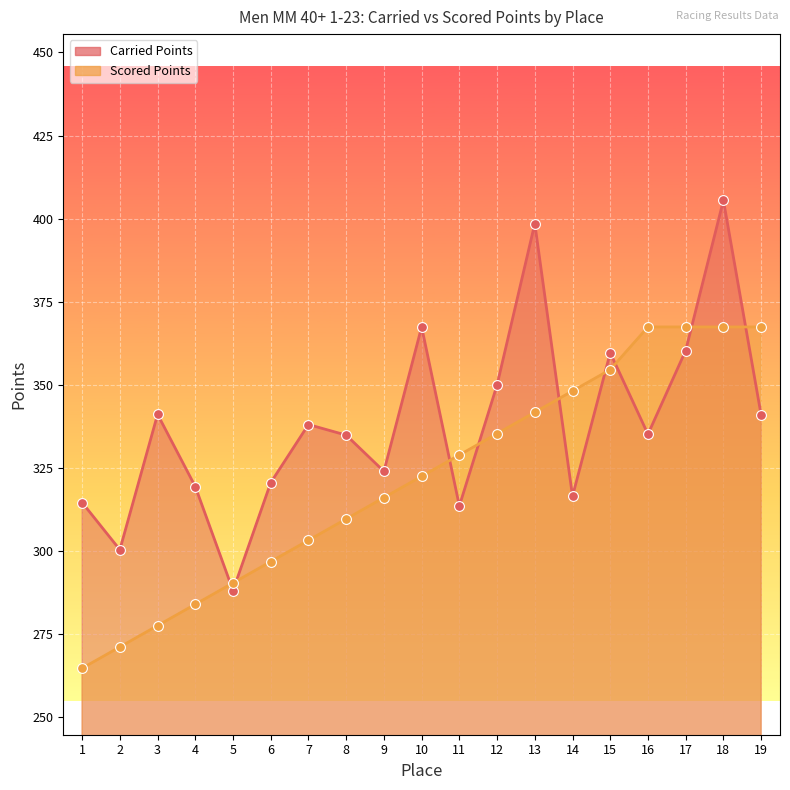

At how many categories does at least one series exceed 381?

2